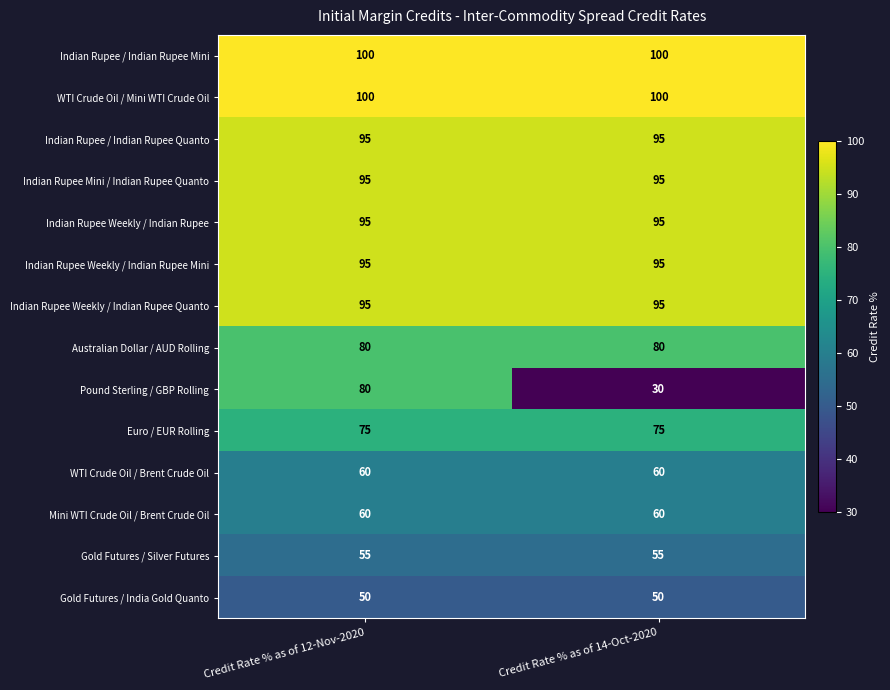

Between Credit Rate % as of 12-Nov-2020 and Credit Rate % as of 14-Oct-2020, which series saw the biggest shift?

Pound Sterling / GBP Rolling